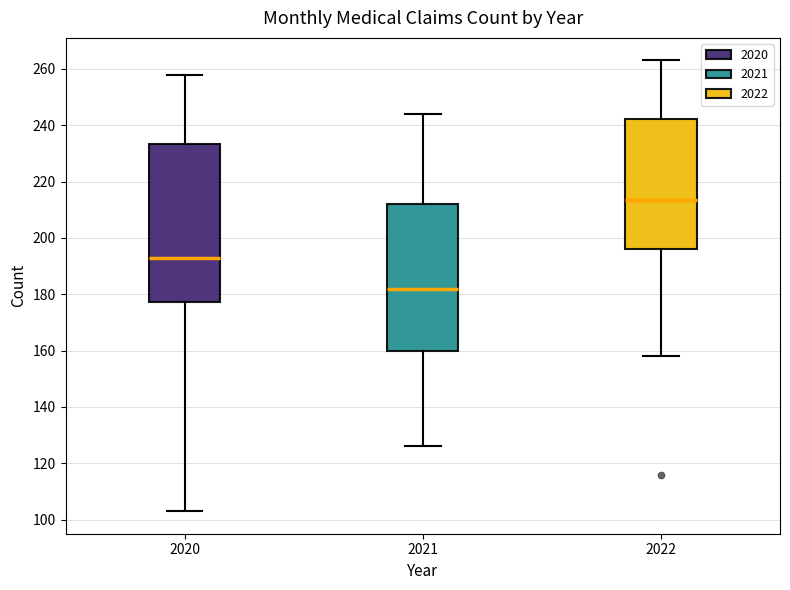

Reading left to right, read every box against the y-axis: the position of its median line, the range the box covers, and the ends of its whiskers. The values are not printed on the chart, so give them approximately, as read against the axis.

2020: median 194, box 178 to 234, whiskers 104 to 258
2021: median 182, box 160 to 212, whiskers 126 to 244
2022: median 214, box 196 to 242, whiskers 158 to 264